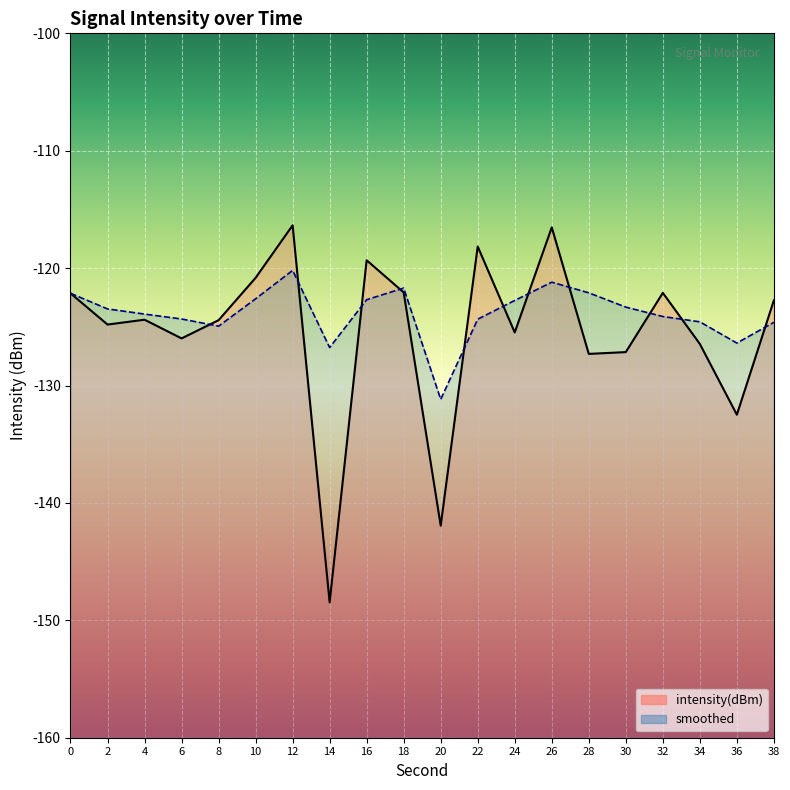

At which category is the sum across all series the highest?

12